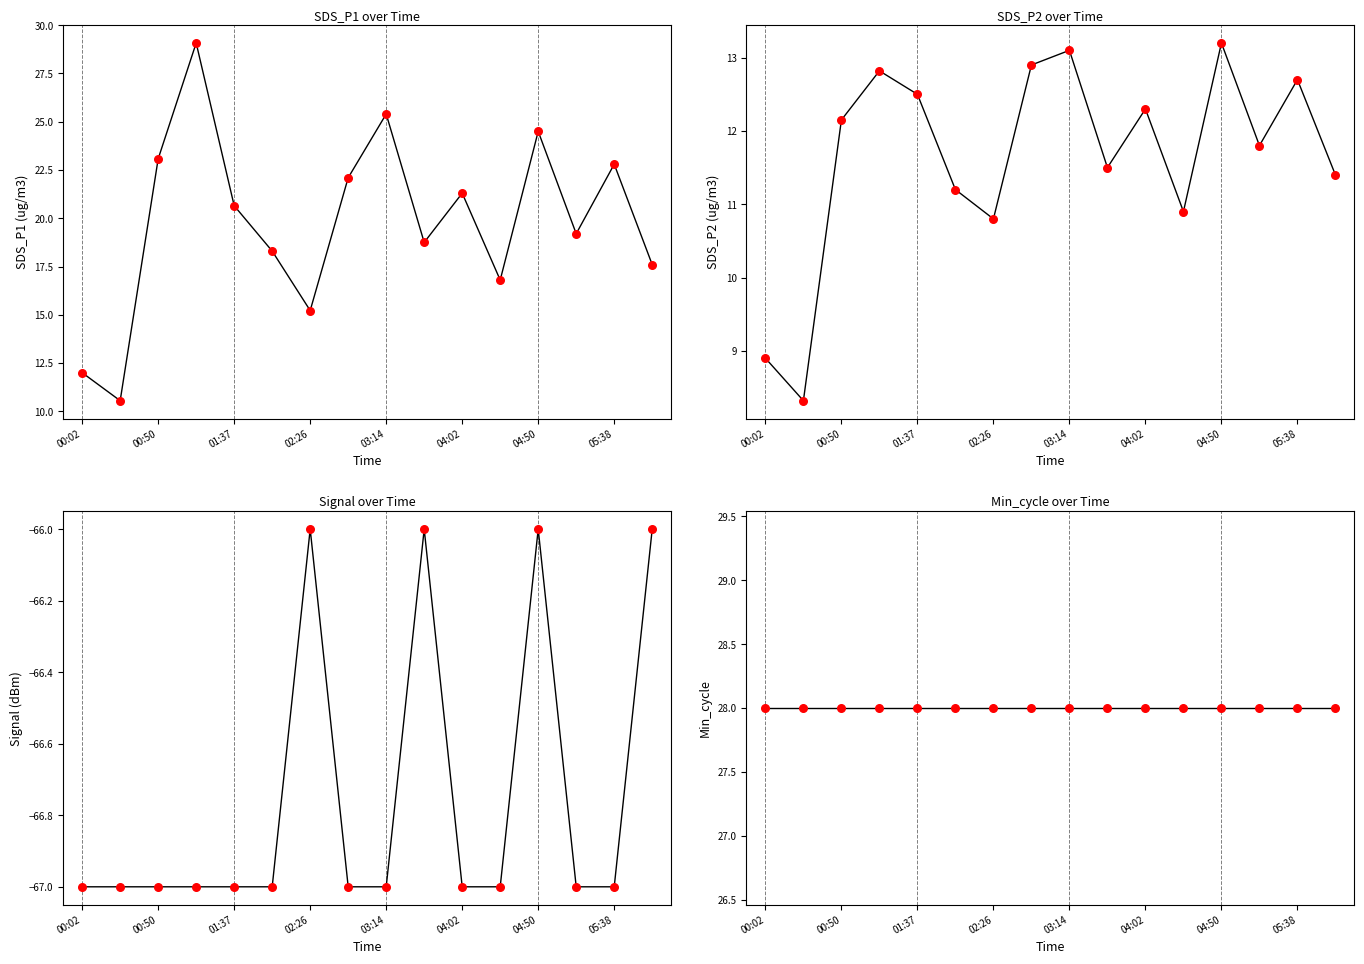

At which category is the sum across all series the highest?

01:15